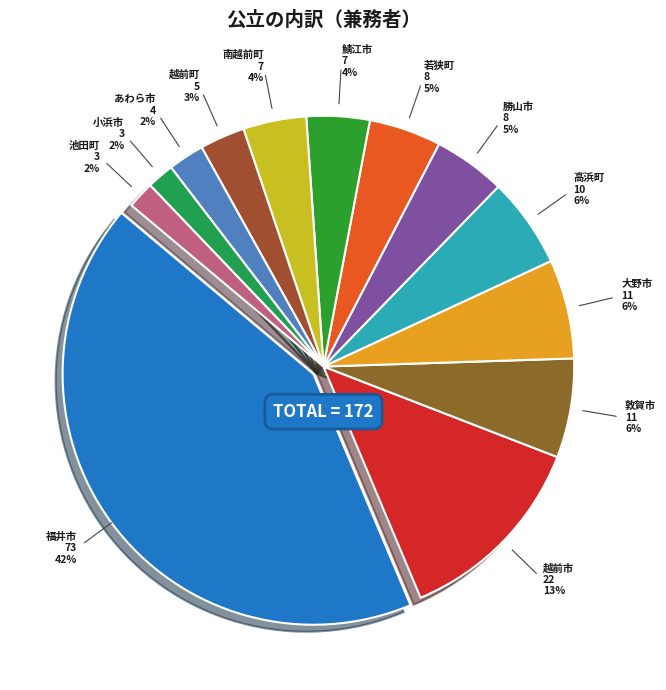

How many segments does this pie chart have?

13